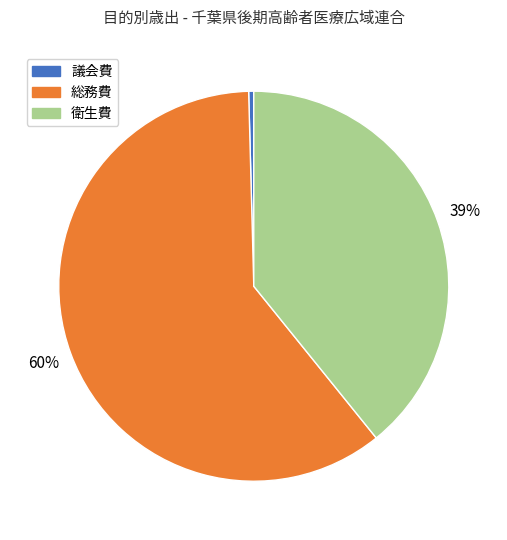

The 衛生費 slice represents 27% of the pie. True or false?

False